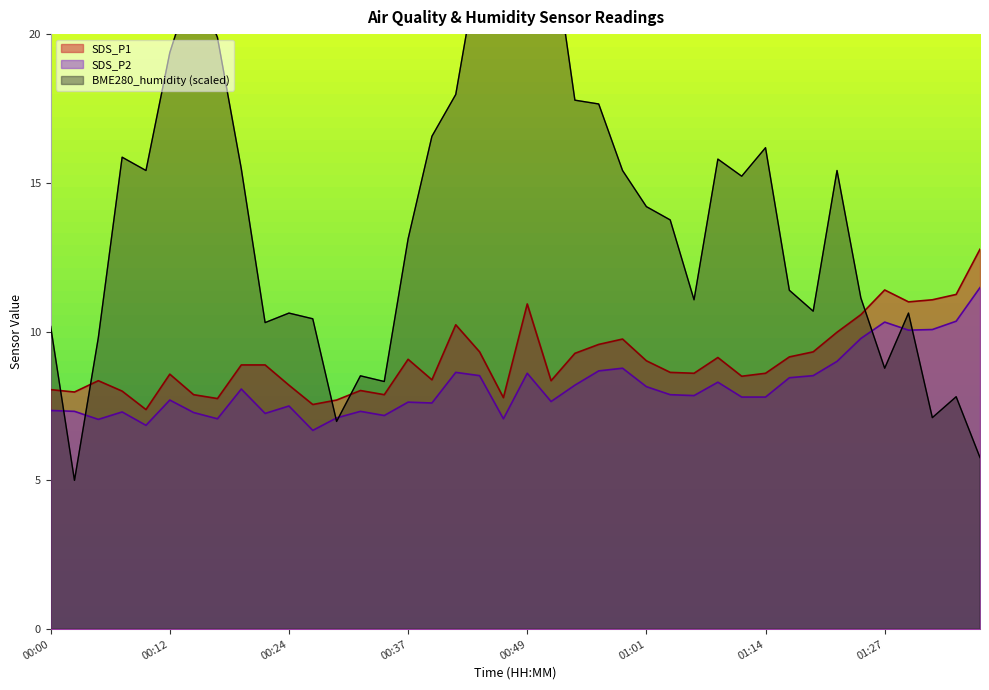

At which label does SDS_P2 first exceed 7?

00:00